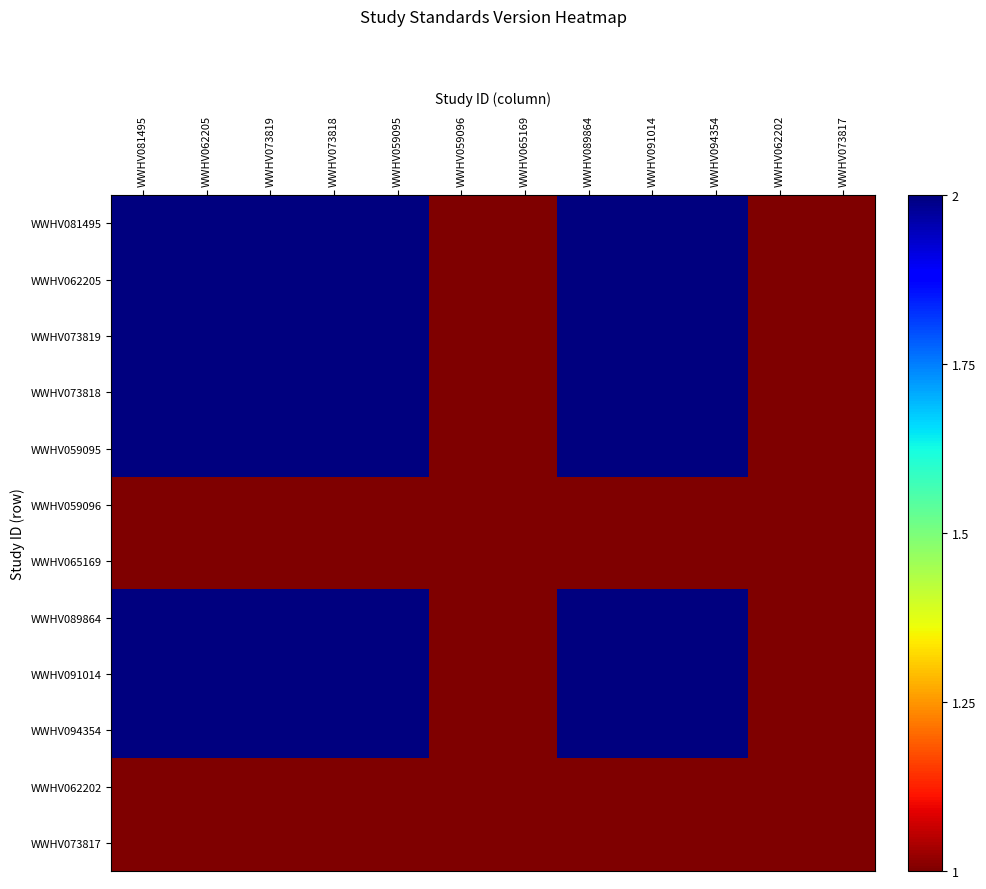

What is the total value across all series at WWHV059095?

20